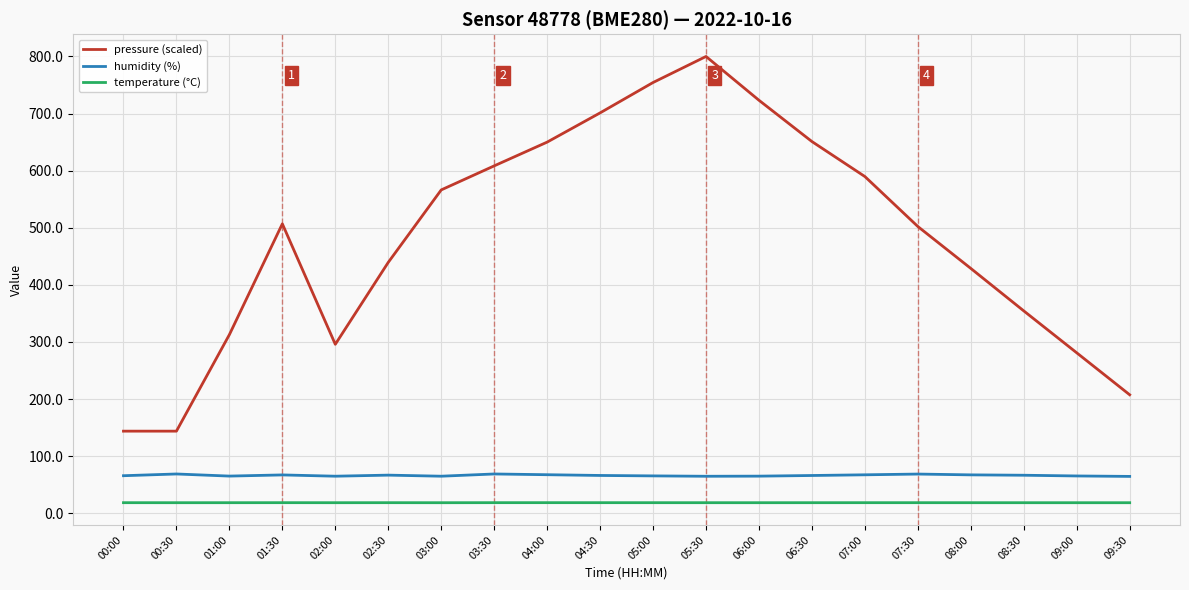

At which category does pressure (scaled) reach its first local peak?

01:30